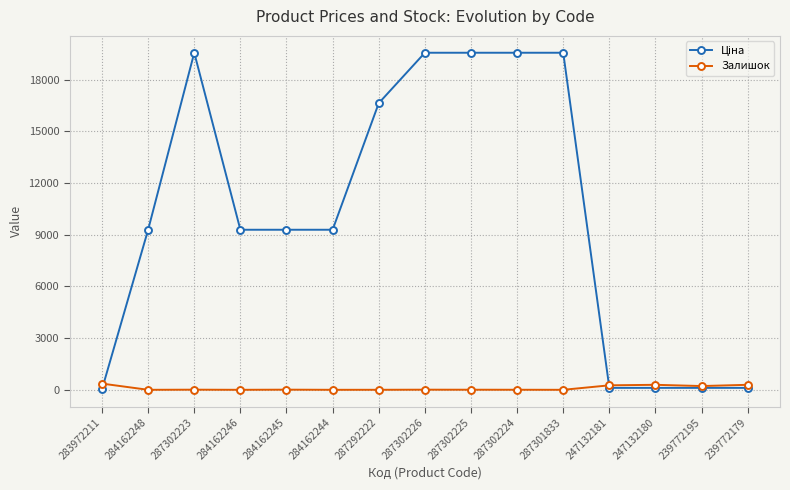

What is the difference between the highest and lowest values at 284162248?

9290.5